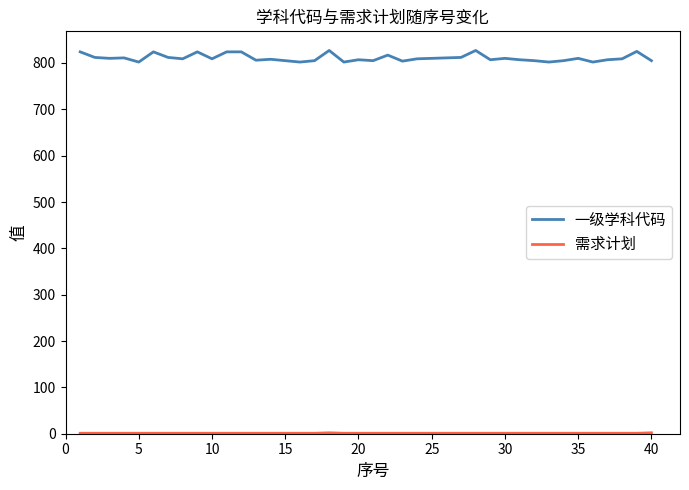

What is the smallest value displayed?

1